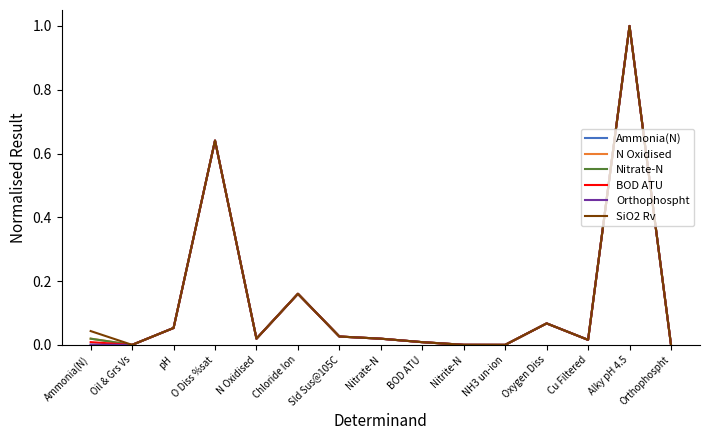

In BOD ATU, how many points are higher than both neighbors (excluding endpoints)?

4